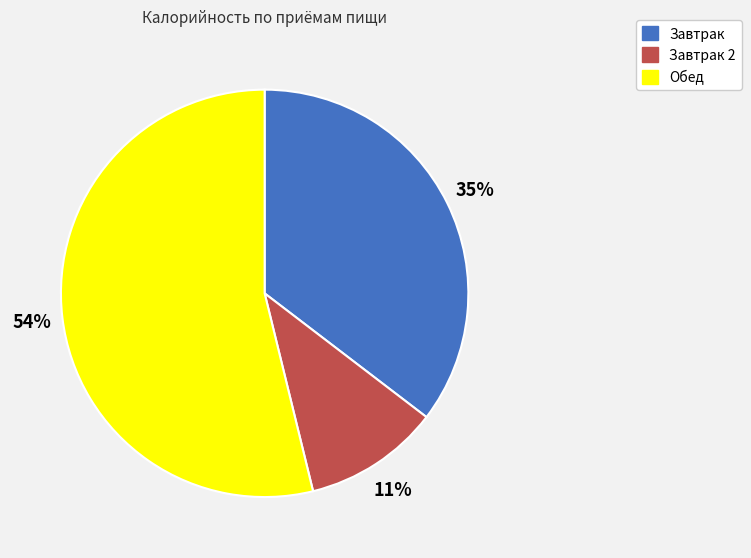

Approximately how many times larger is the value at Обед compared to Завтрак?

1.5